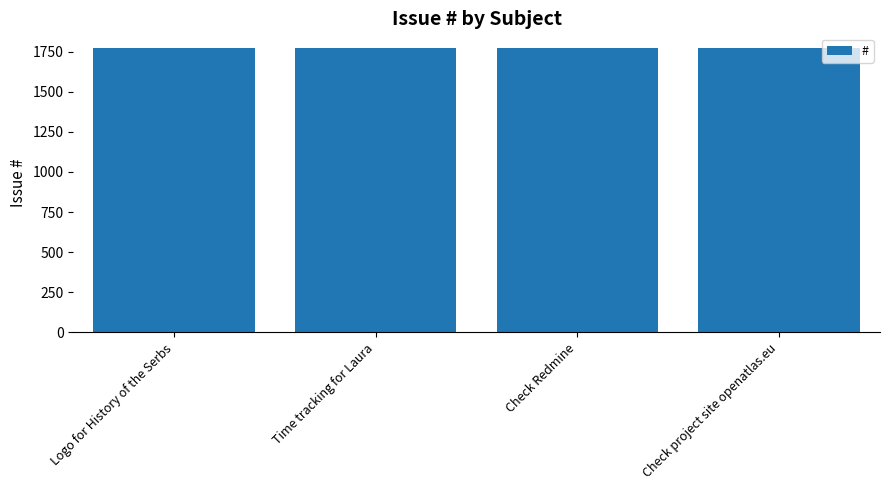

What position from the right is Time tracking for Laura?

3